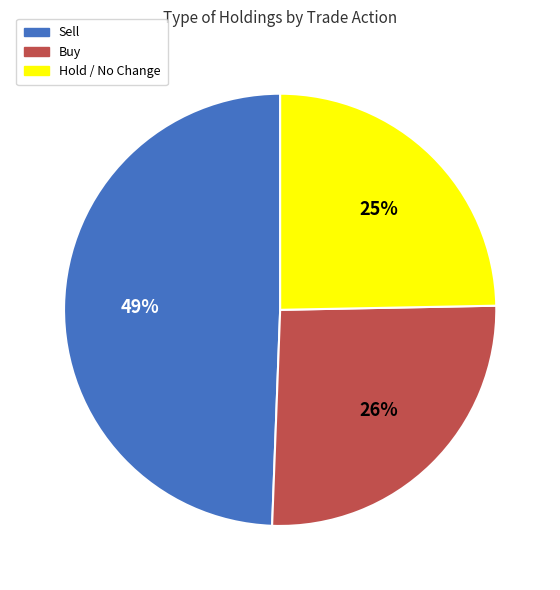

Which category has the smallest portion of the pie?

Hold / No Change